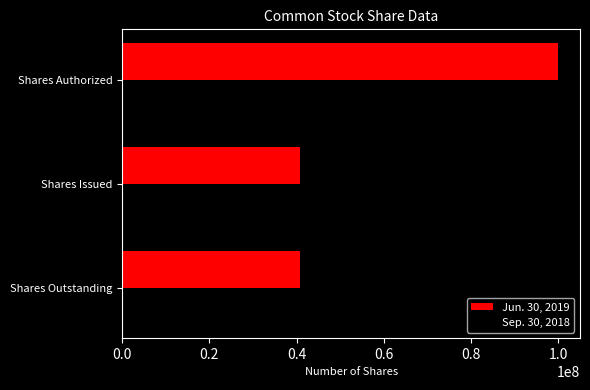

Which series has the largest range (max minus min)?

Sep. 30, 2018